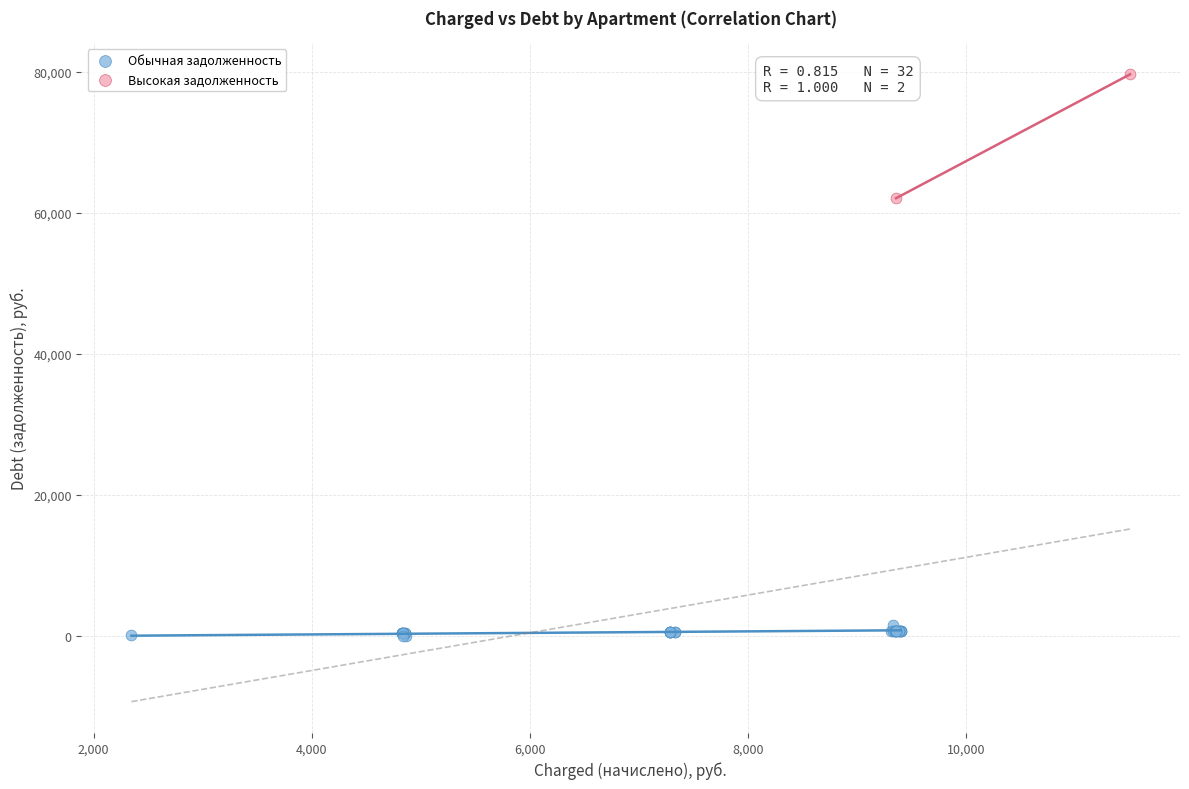

Which series has the largest Y range (max minus min)?

Высокая задолженность